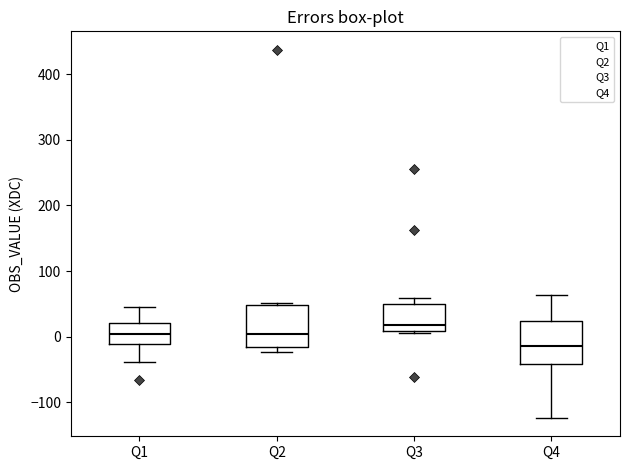

Reading left to right, transcribe this box plot: for each box, give where its median line is, the range the box spans, and where its two whiskers end, as read against the y-axis. The values are not printed on the chart, so give them approximately, as read against the axis.

Q1: median 0, box -10 to 20, whiskers -40 to 40
Q2: median 0, box -20 to 50, whiskers -20 (just below the box's lower edge) to 50 (just above the box's upper edge)
Q3: median 20, box 10 to 50, whiskers 10 to 60
Q4: median -10, box -40 to 20, whiskers -120 to 60